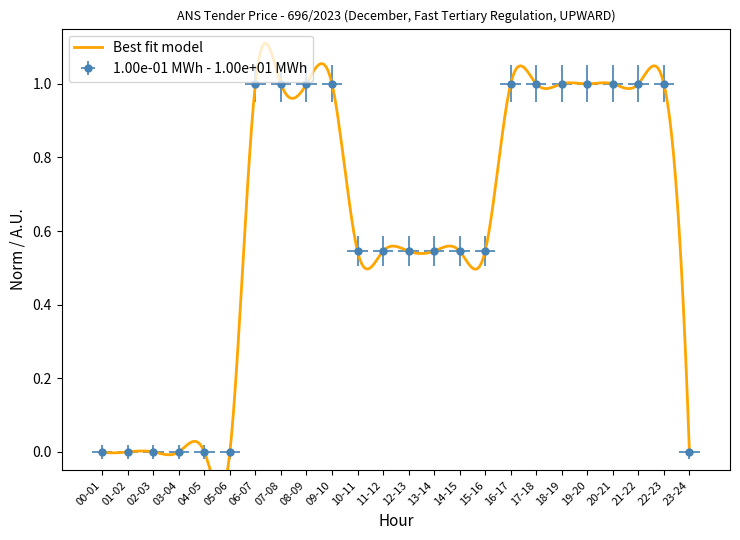

Rank the categories by value from highest to lowest.

06-07, 07-08, 08-09, 09-10, 16-17, 17-18, 18-19, 19-20, 20-21, 21-22, 22-23, 10-11, 11-12, 12-13, 13-14, 14-15, 15-16, 00-01, 01-02, 02-03, 03-04, 04-05, 05-06, 23-24